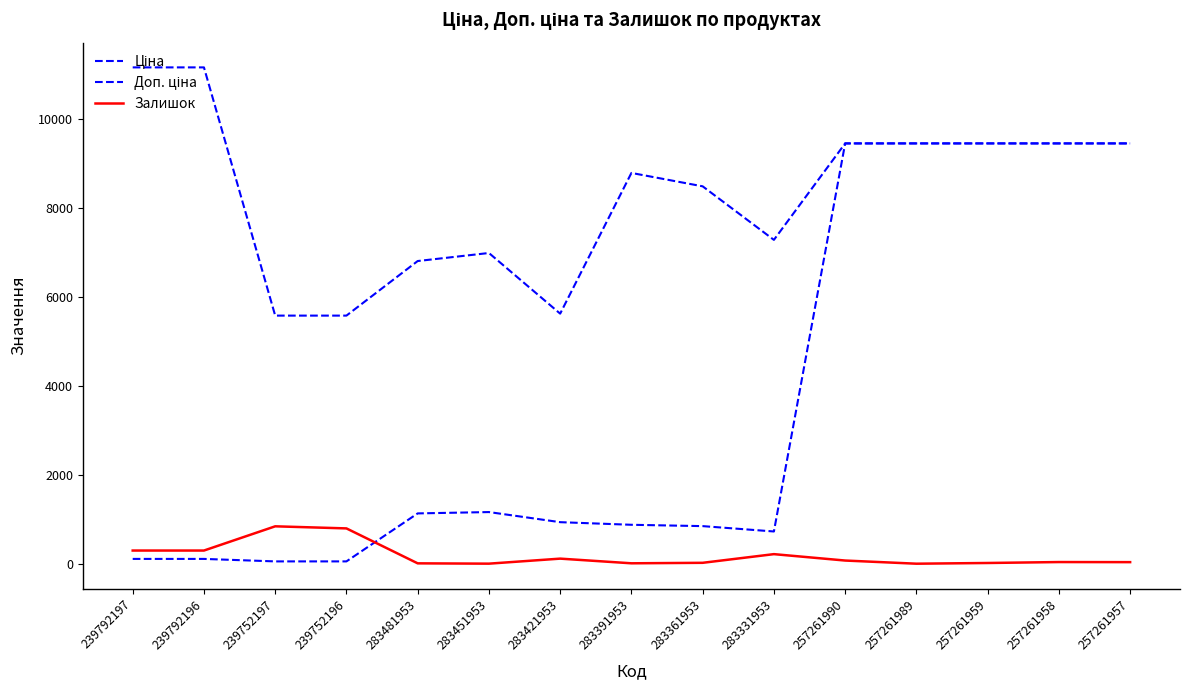

What is the minimum value for Залишок?

4.0